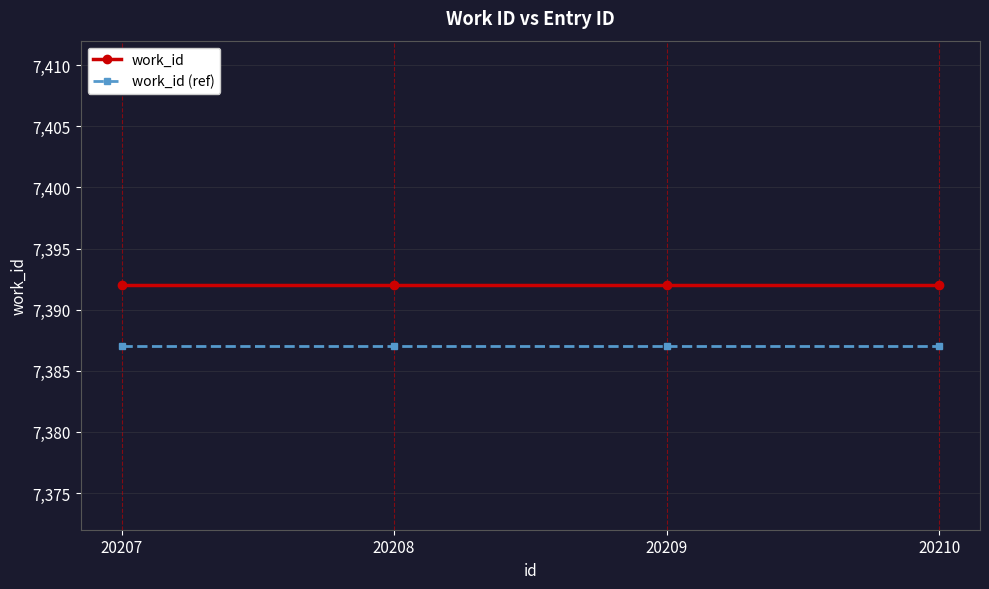

What is the total value across all series at 20209?

14779